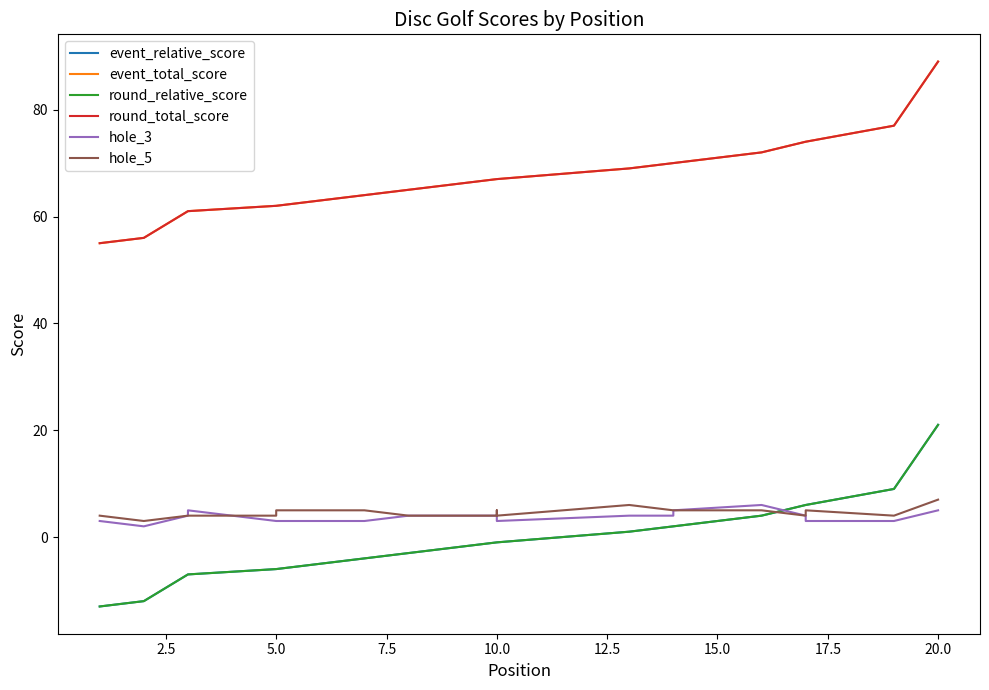

Does the chart display data point markers on the line(s)?

No